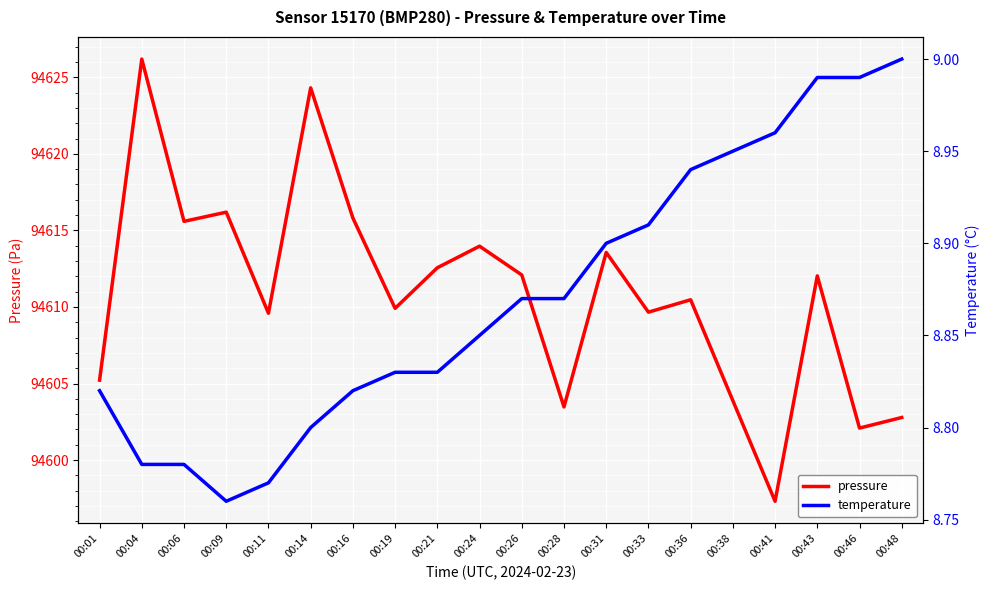

At how many categories does at least one series exceed 11411?

20